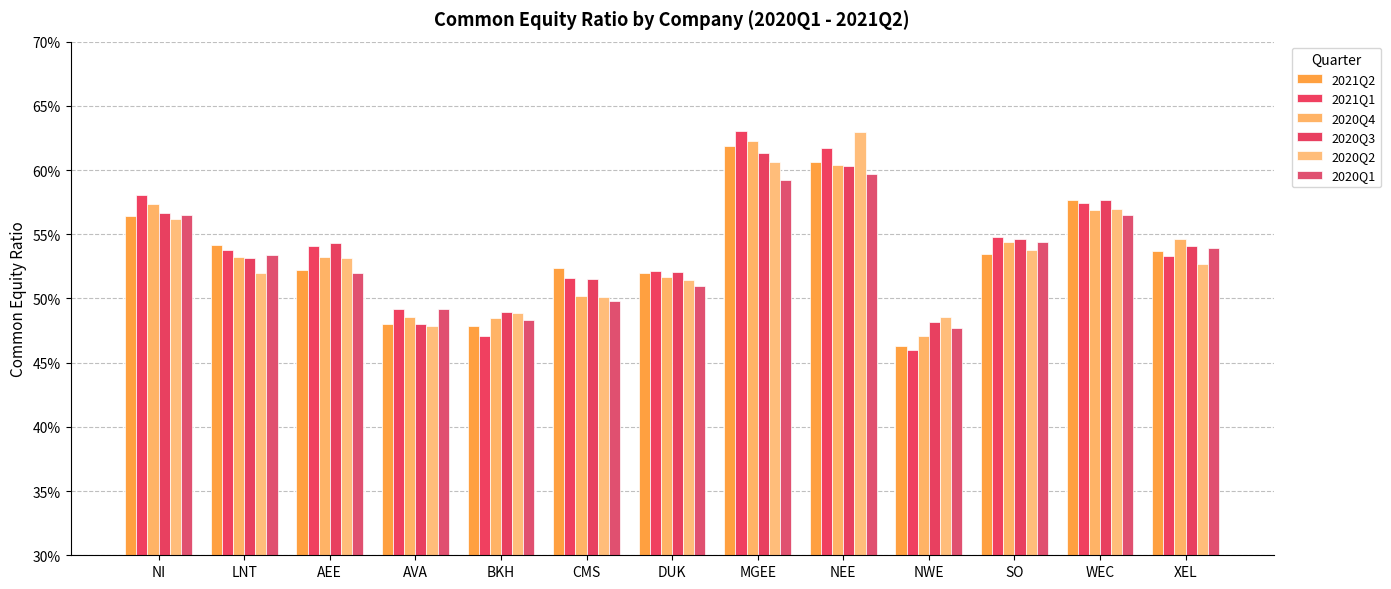

Does the chart contain any negative values?

No